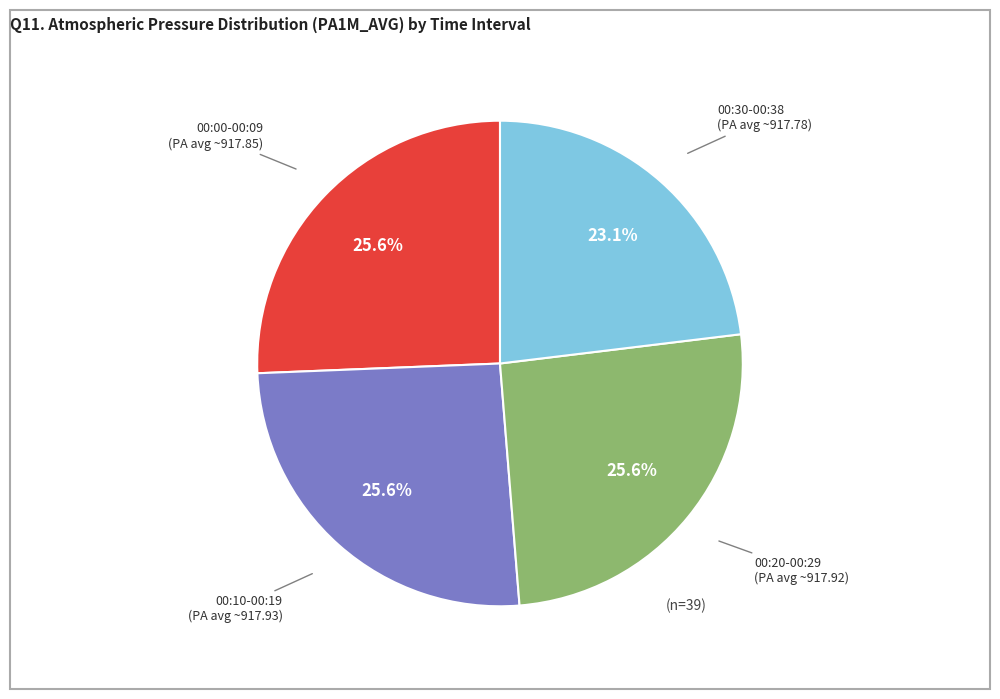

Is there a majority slice in this chart?

No